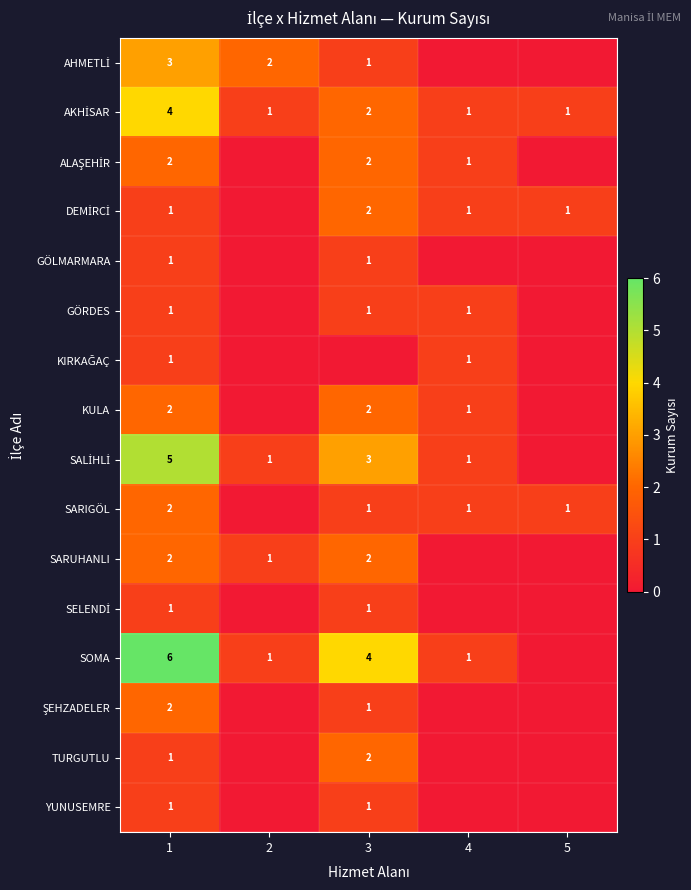

At how many categories does at least one series exceed 2?

2